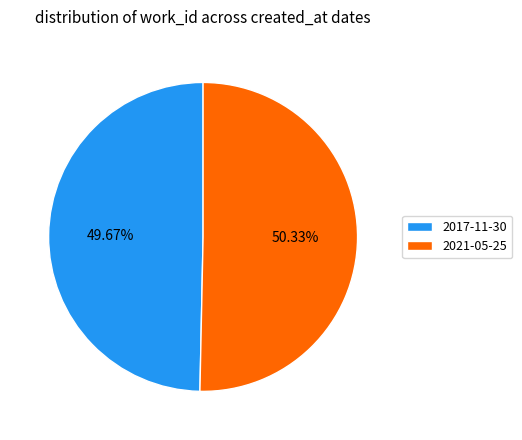

Rank the categories by value from lowest to highest.

2017-11-30, 2021-05-25